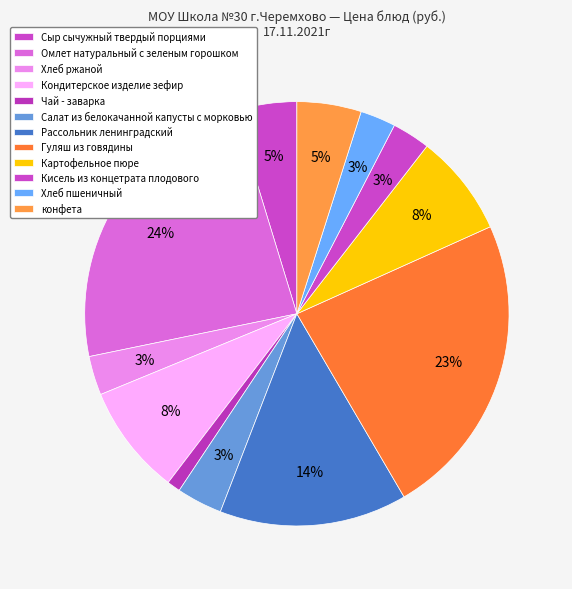

To the nearest percent, what percentage of the pie is Кондитерское изделие зефир?

8%